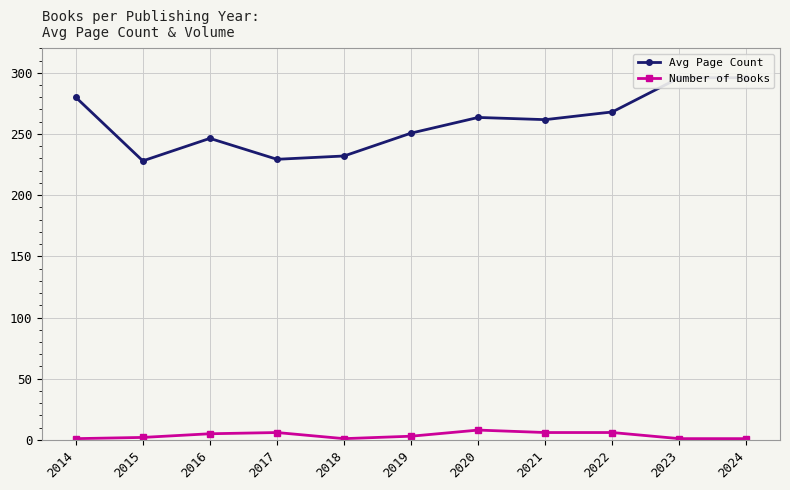

How many data points in Number of Books are less than 3?

5